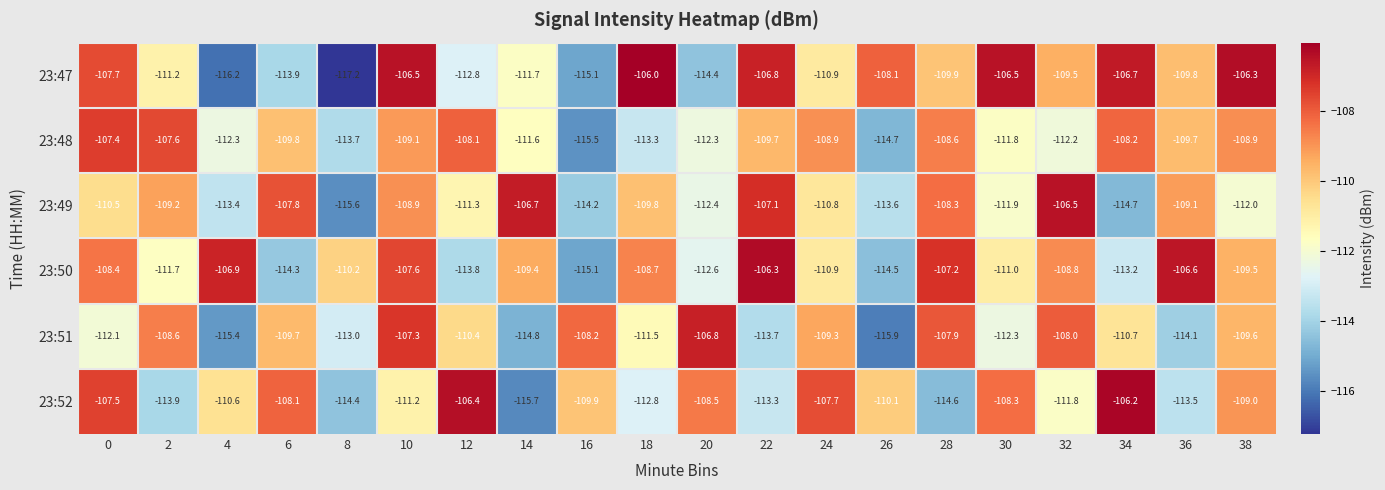

Which series has the widest spread of values?

23:47